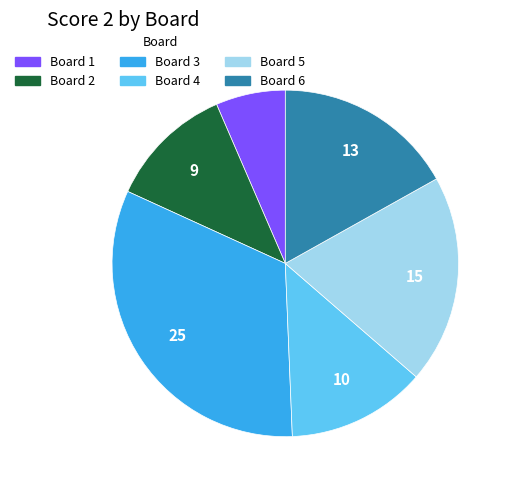

Does any single category account for the majority?

No